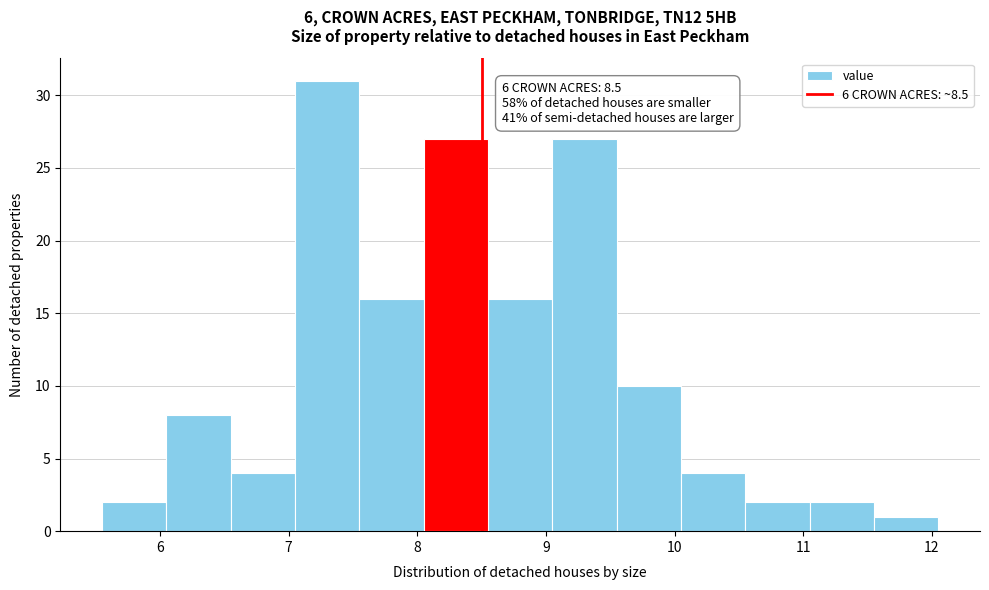

Over which range of the x-axis is the bar tallest?

7.05 to 7.55